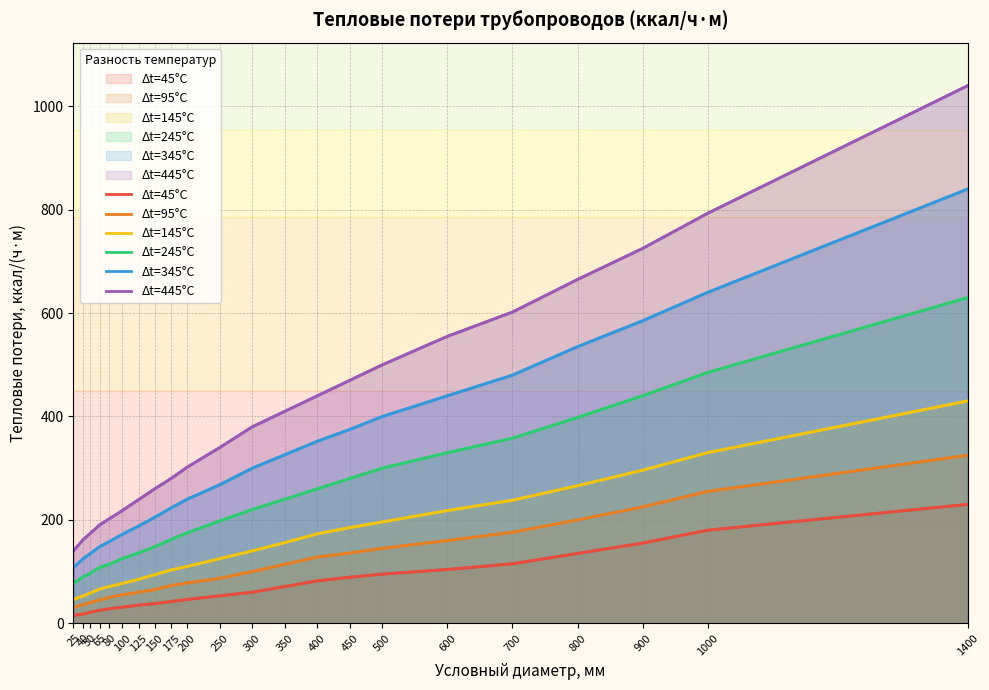

Reading left to right, list all the values displayed in this chart.

Δt=45°C: 15	18	21	25	28	31	35	38	42	46	53	60	71	82	89	95	104	115	135	155	180	230
Δt=95°C: 31	36	40	45	50	55	60	65	73	78	87	100	114	128	136	145	160	176	200	225	255	325
Δt=145°C: 46	53	58	66	71	77	85	94	103	110	125	140	156	173	185	196	218	238	266	296	330	430
Δt=245°C: 77	90	96	108	114	125	136	148	162	175	198	220	240	260	280	300	330	358	398	440	485	630
Δt=345°C: 108	125	134	148	158	172	188	205	223	240	268	300	326	352	375	400	440	480	535	585	640	840
Δt=445°C: 140	162	173	190	202	218	239	260	280	302	340	380	410	440	470	500	555	602	665	725	793	1040